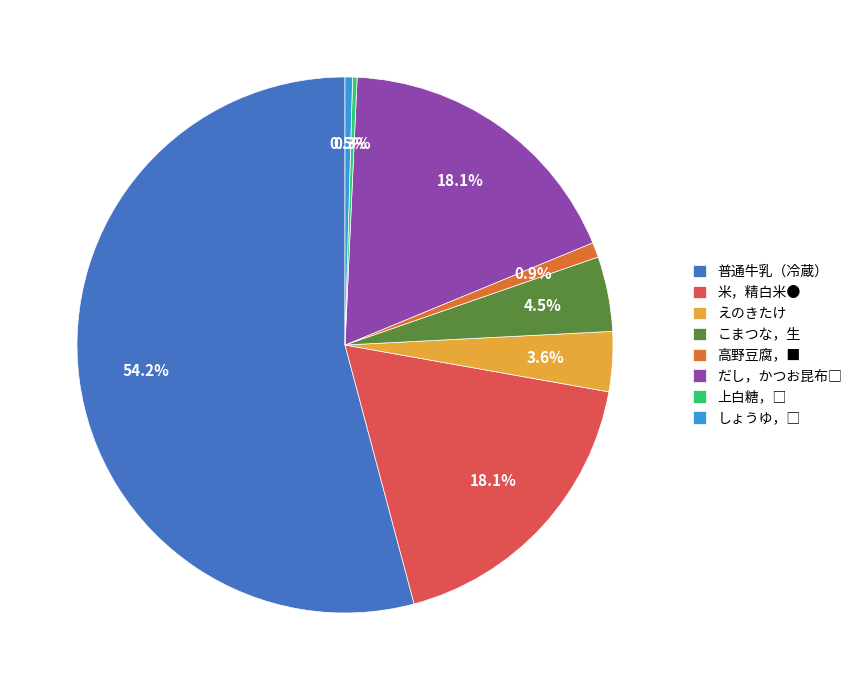

What is the largest slice in the pie chart?

普通牛乳（冷蔵）